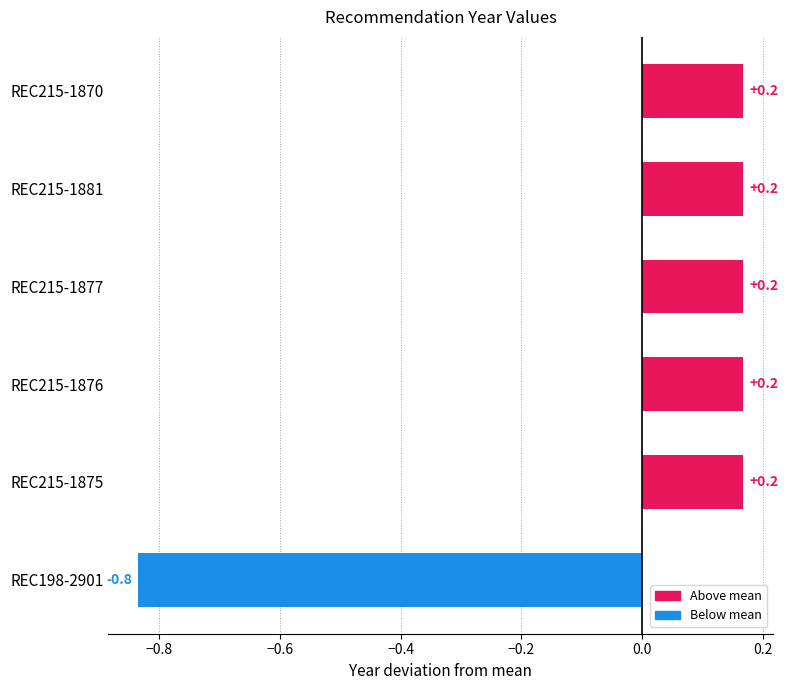

Reading bottom to top, what are all the values shown in this chart?

-0.8	0.2	0.2	0.2	0.2	0.2